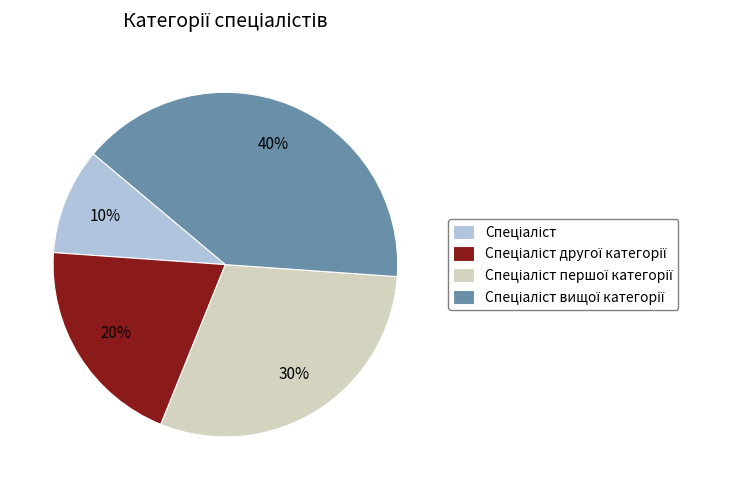

To the nearest percent, what is the average slice percentage?

25%